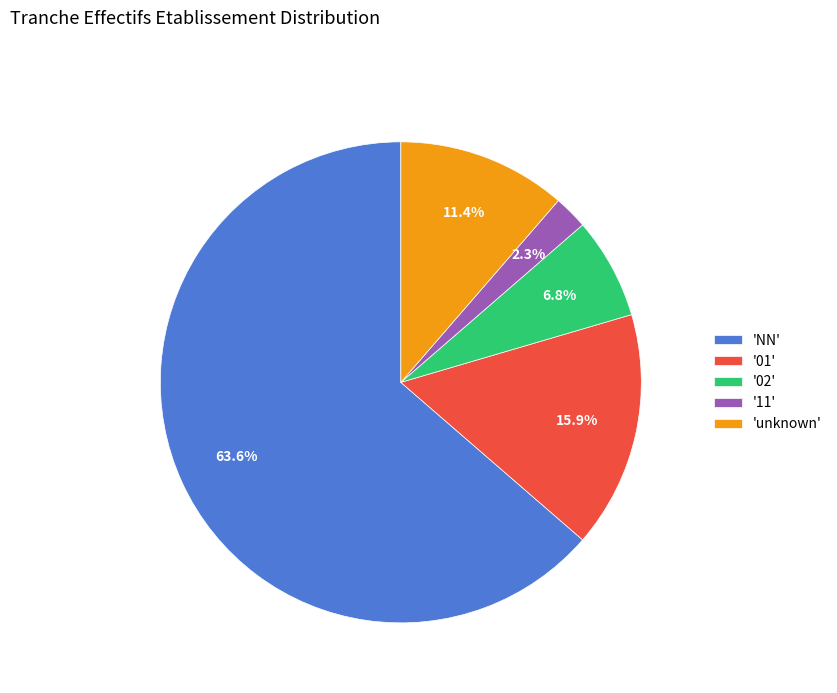

How many segments does this pie chart have?

5